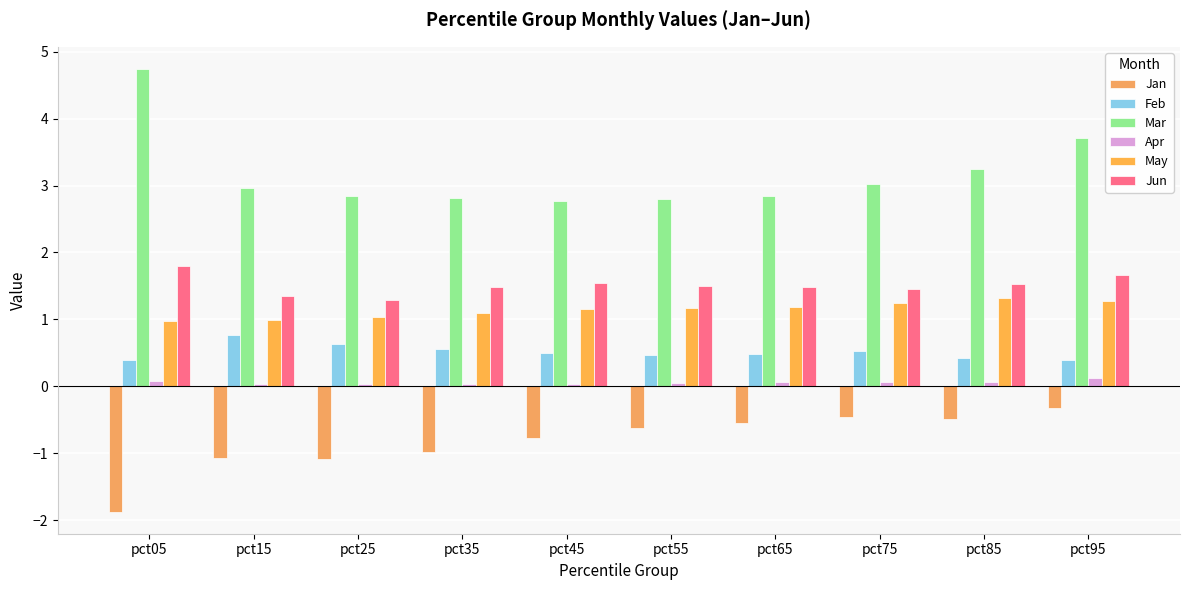

At how many categories does at least one series exceed 0?

10